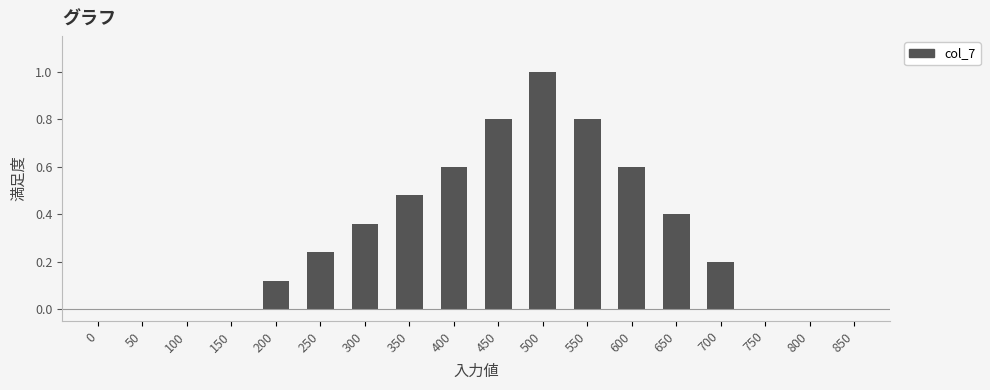

True or false: the data shows 0.0 at 850.

True